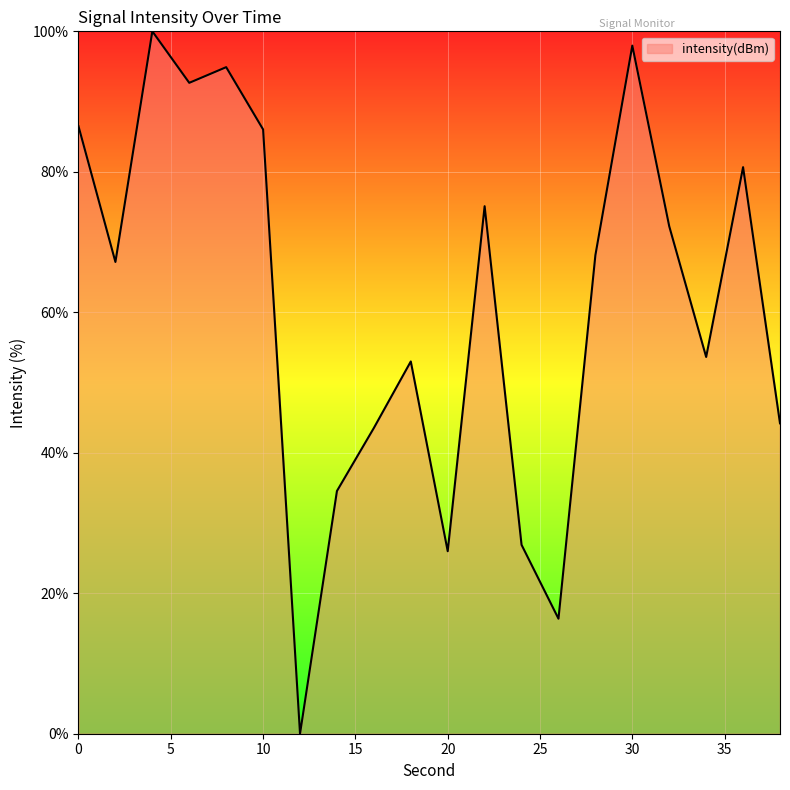

What is the difference between the second highest and minimum values?

98.0